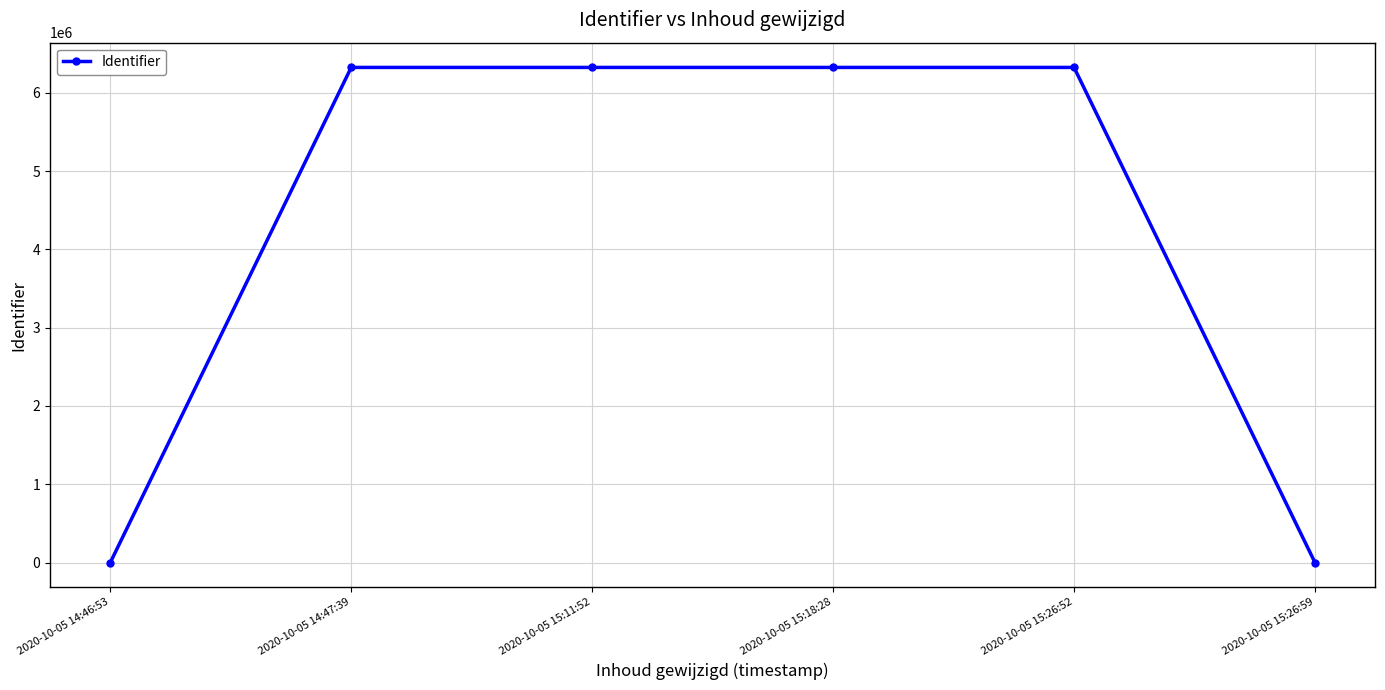

The value at 2020-10-05 14:47:39 is 10422085. True or false?

False